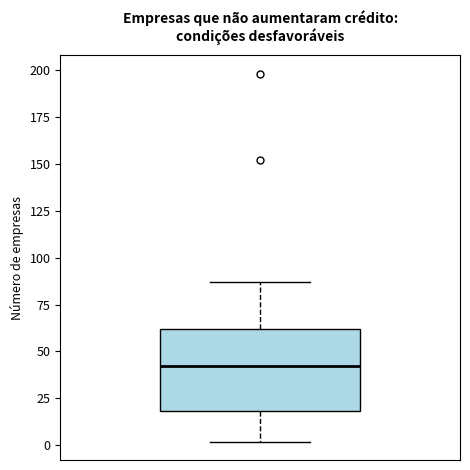

Where is the upper edge of the box on the y-axis? The values are not printed on the chart, so give them approximately, as read against the axis.

60